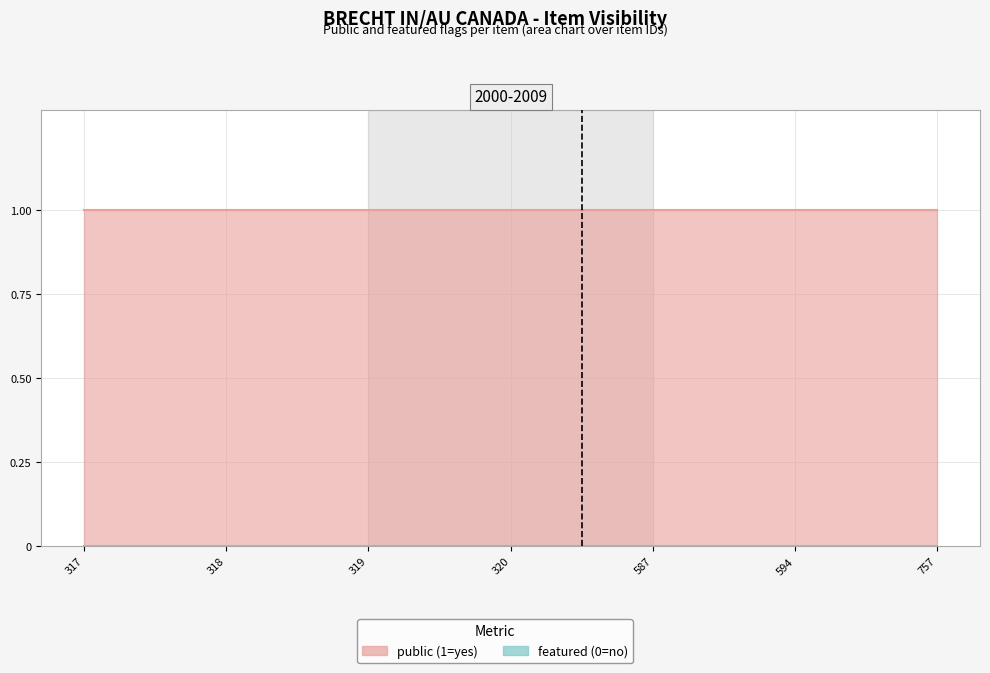

True or false: featured has more than 2 points higher than both neighbors.

False